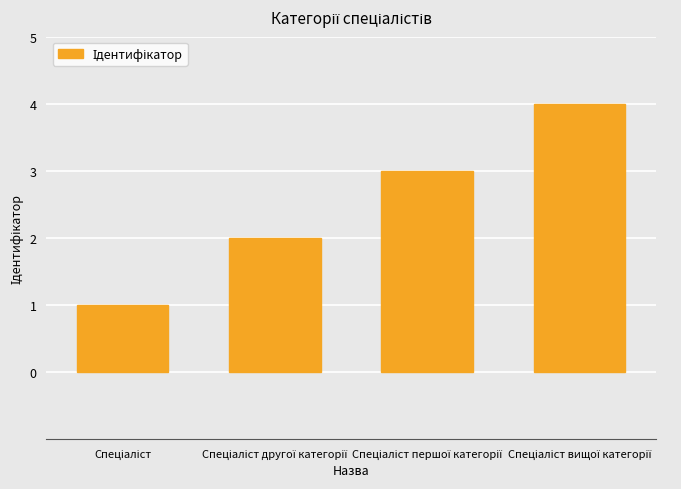

What is the maximum value shown in the chart?

4